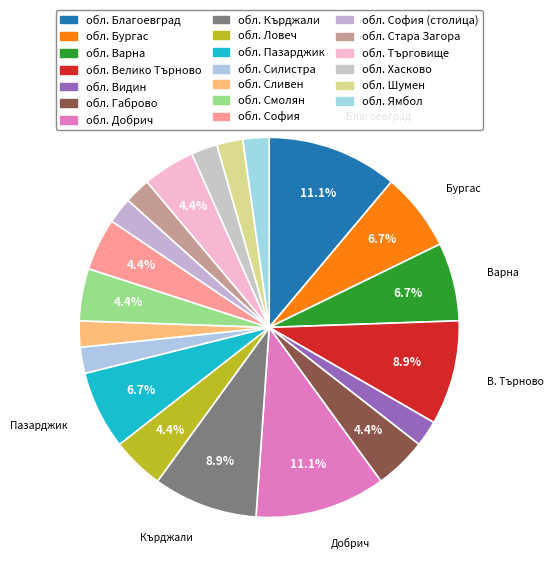

Rank the categories by value from lowest to highest.

обл. Видин, обл. Силистра, обл. Сливен, обл. София (столица), обл. Стара Загора, обл. Хасково, обл. Шумен, обл. Ямбол, обл. Габрово, обл. Ловеч, обл. Смолян, обл. София, обл. Търговище, обл. Бургас, обл. Варна, обл. Пазарджик, обл. Велико Търново, обл. Кърджали, обл. Благоевград, обл. Добрич